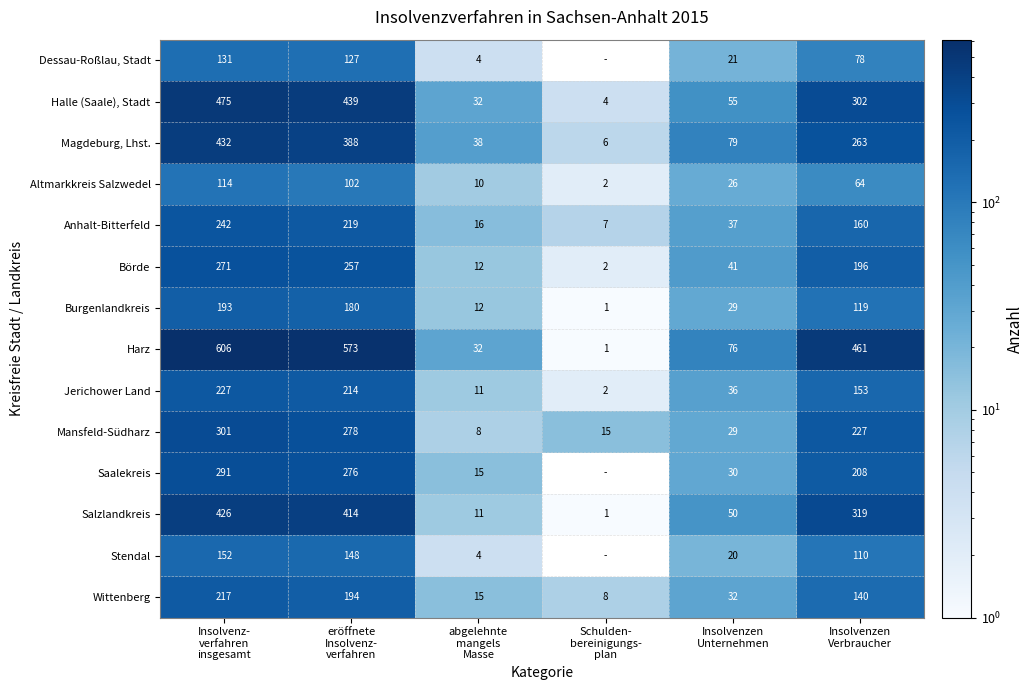

What is the sum of all Harz values?

1749